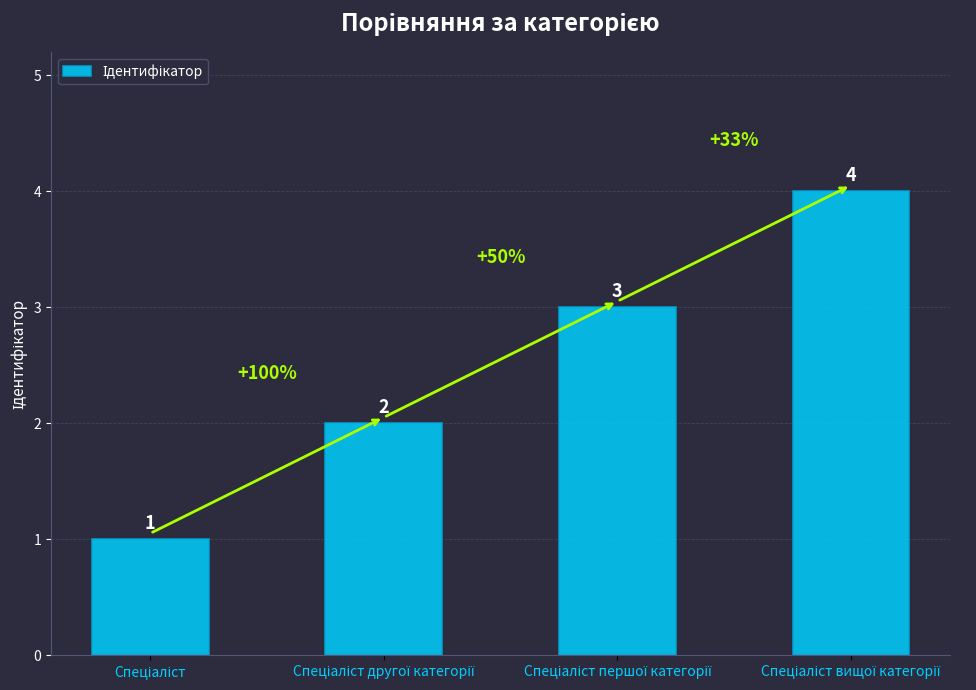

Count the values in the range 2 to 4.

3